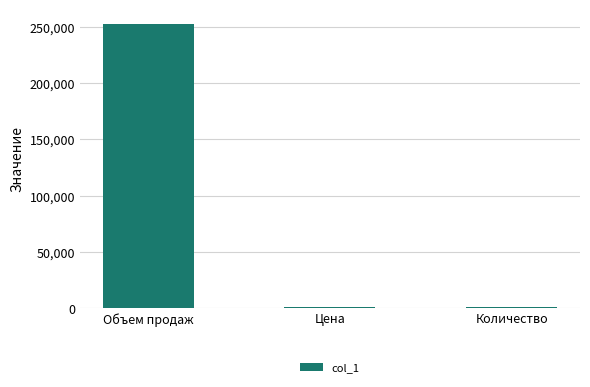

Is it true that the value at Объем продаж is 372229.5?

False